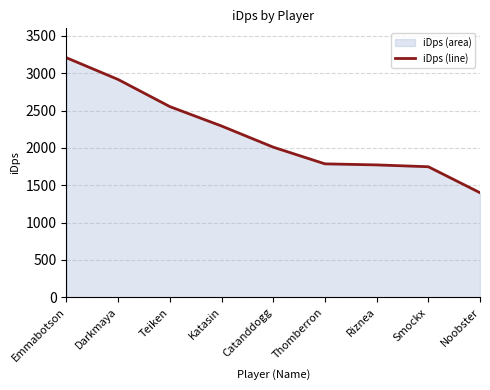

Rank the categories by value from lowest to highest.

Noobster, Smockx, Riznea, Thomberron, Catanddogg, Katasin, Teiken, Darkmaya, Emmabotson